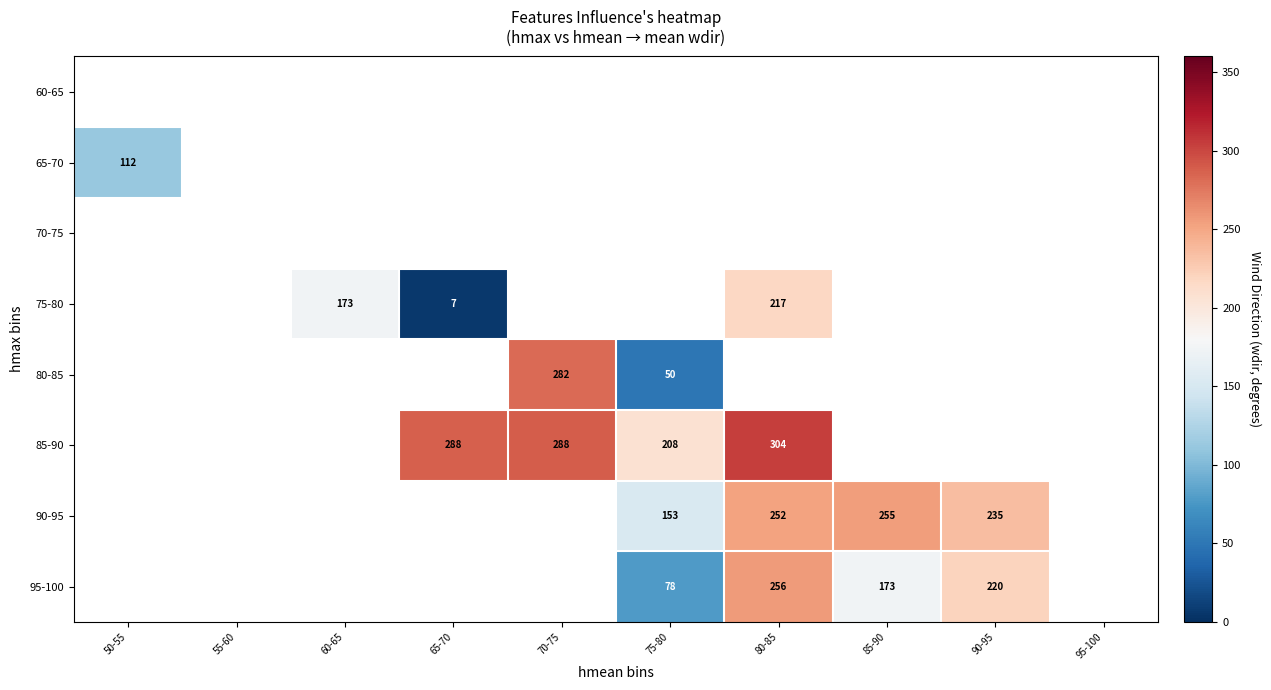

The 75-80 series shows 173 at 60-65. True or false?

True